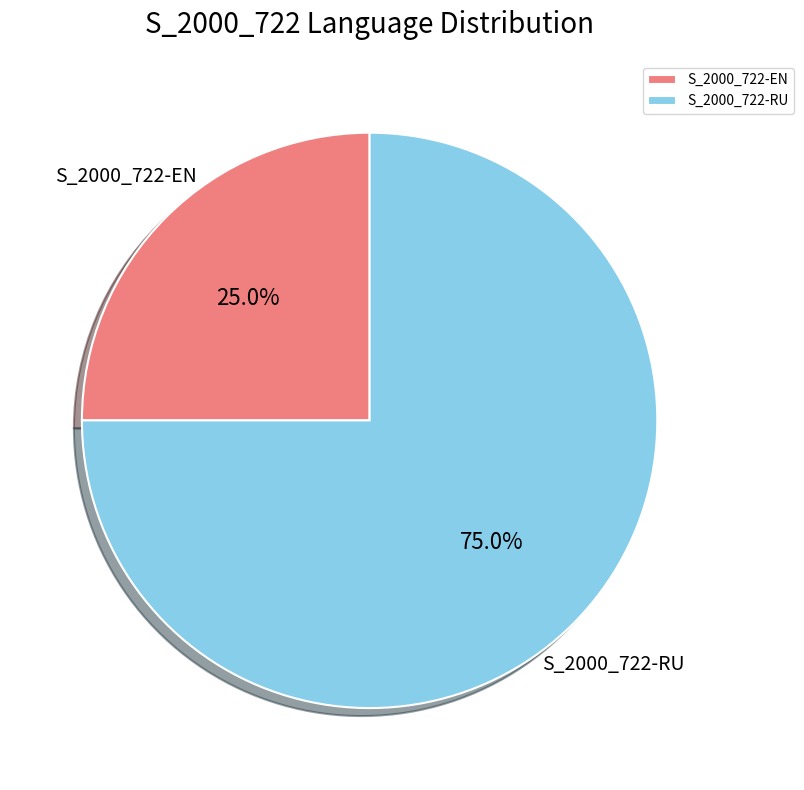

Is there a majority slice in this chart?

Yes